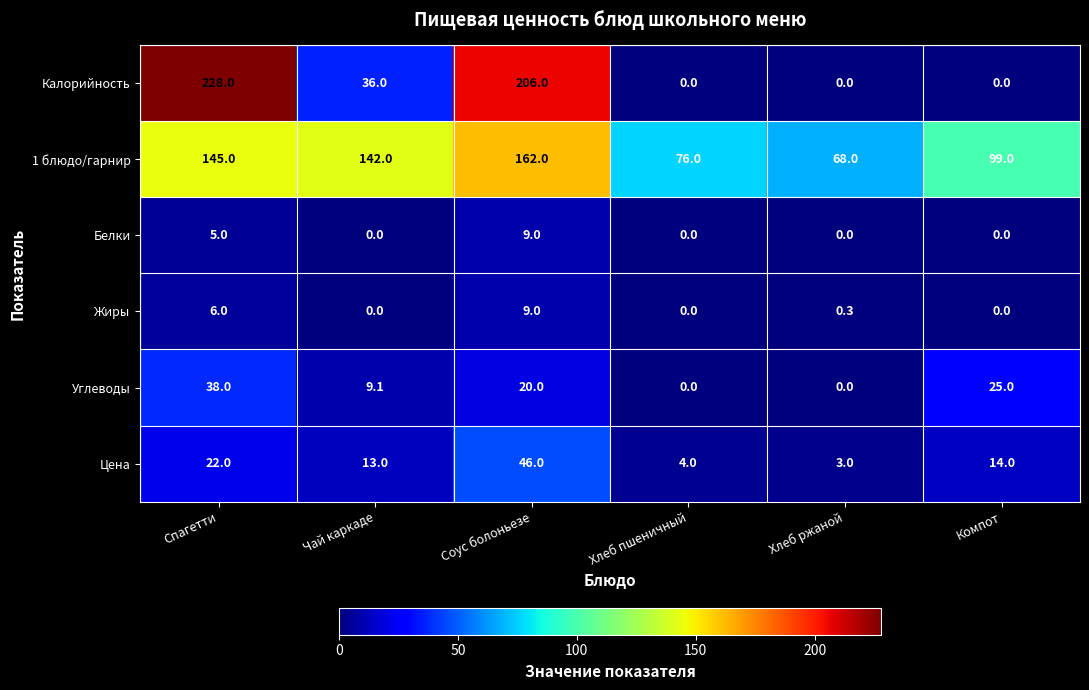

Which series has the widest spread of values?

Калорийность